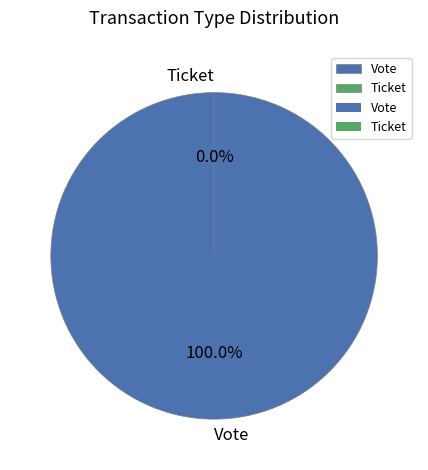

Combined, what portion of the pie is Ticket and Vote?

100.0%